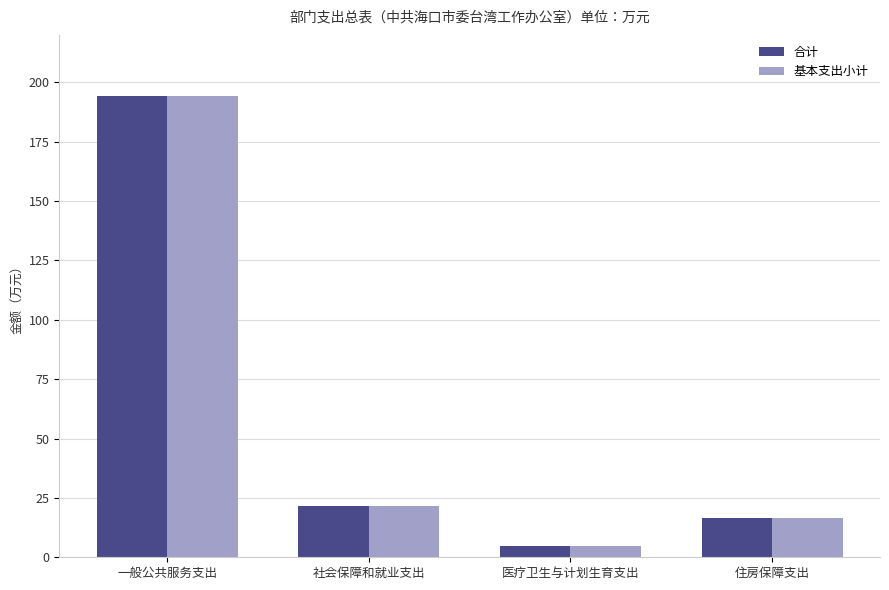

What value does the 合计 series have at 住房保障支出?

16.6